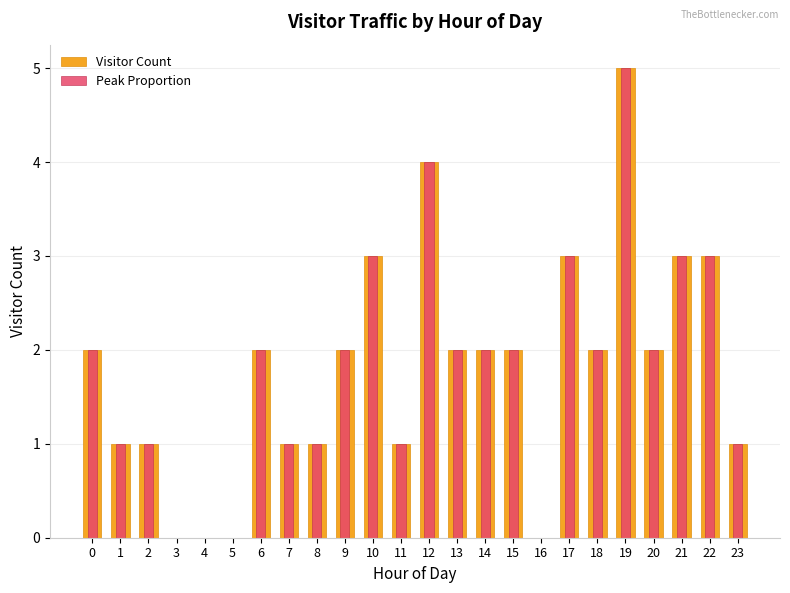

At which category is the sum across all series the highest?

19